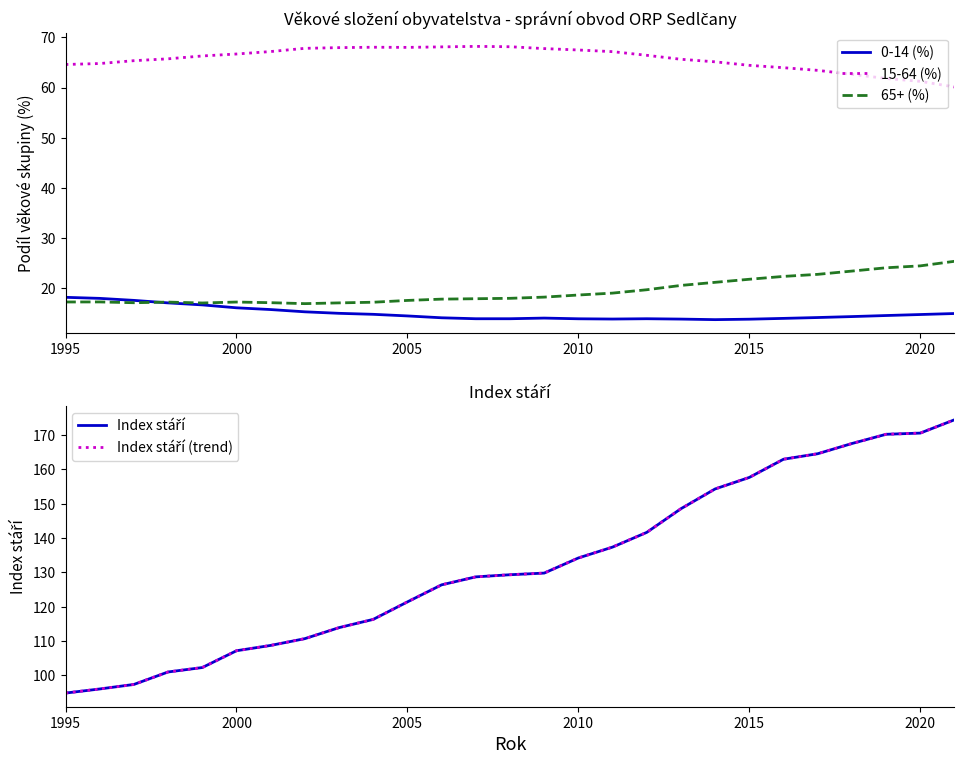

How many values in the Index stáří series exceed 129?

14